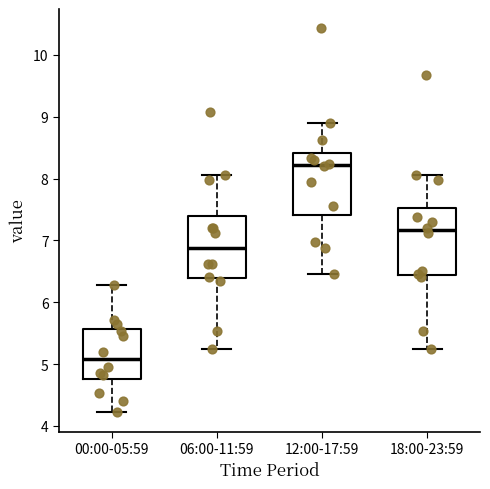

Where does the lower whisker of the box for 12:00-17:59 end on the y-axis? The values are not printed on the chart, so give them approximately, as read against the axis.

6.5